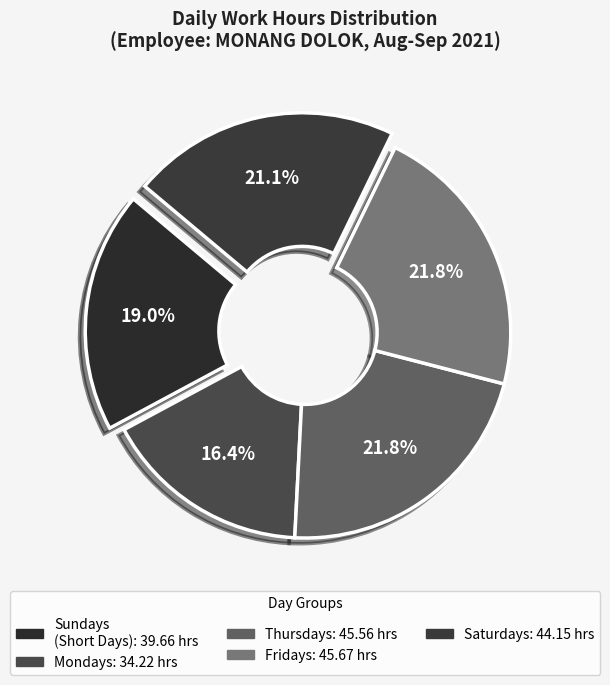

How many segments does this pie chart have?

5